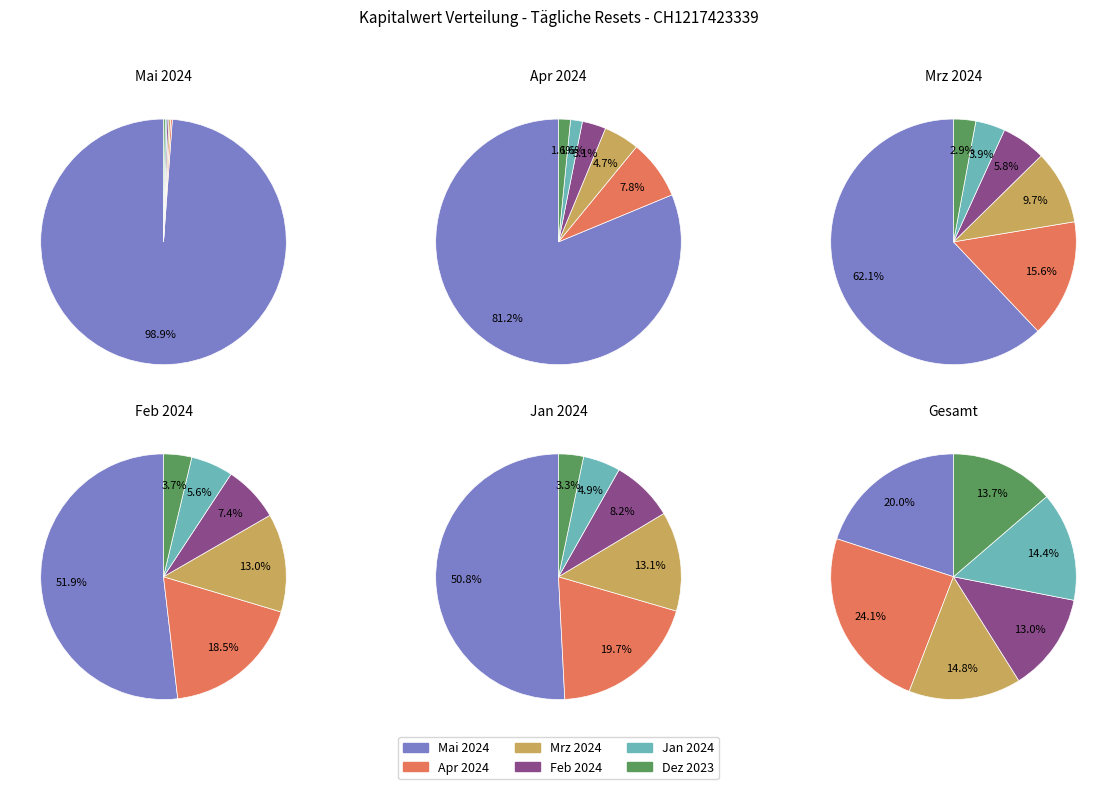

How much of the chart is everything except 15?

97.5%